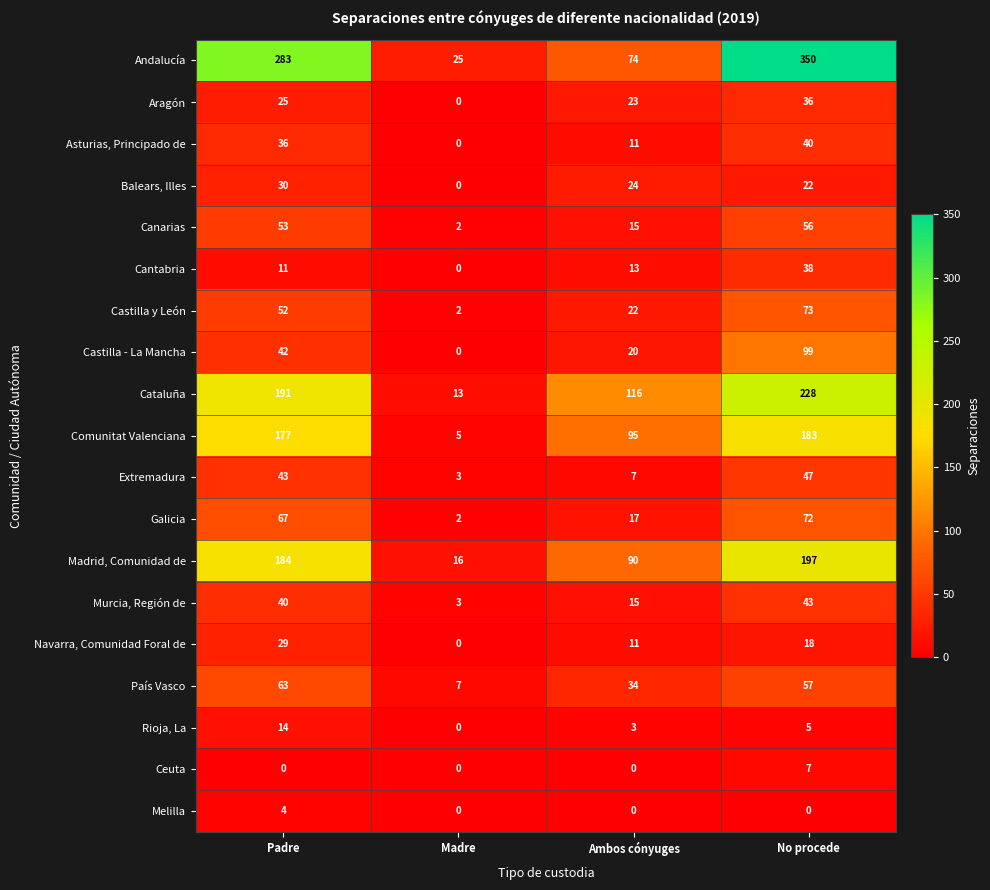

Rank the categories by Aragón value from lowest to highest.

Madre, Ambos cónyuges, Padre, No procede